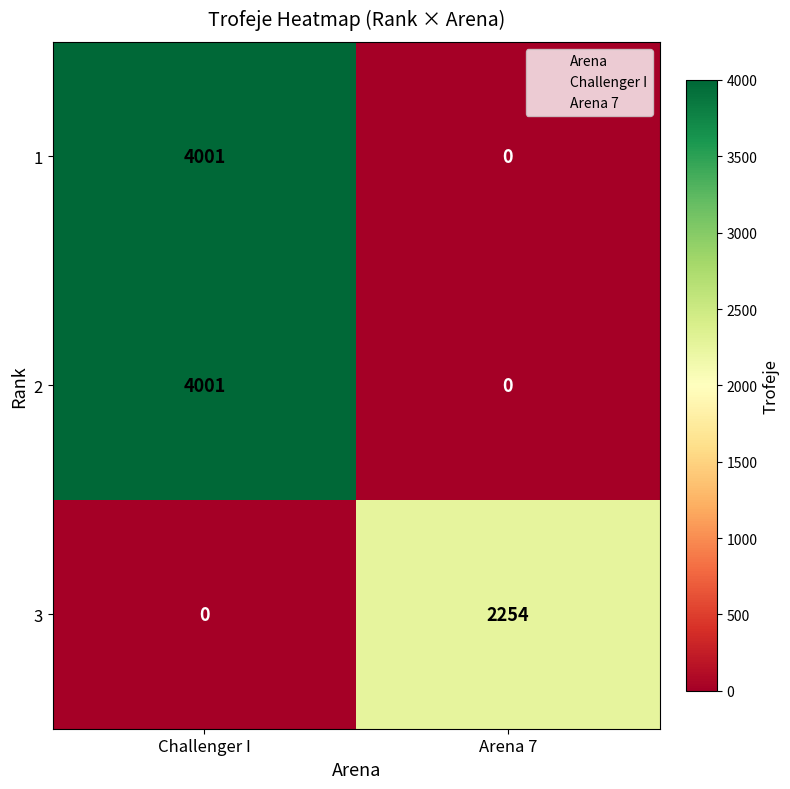

How many data points does each series have?

2